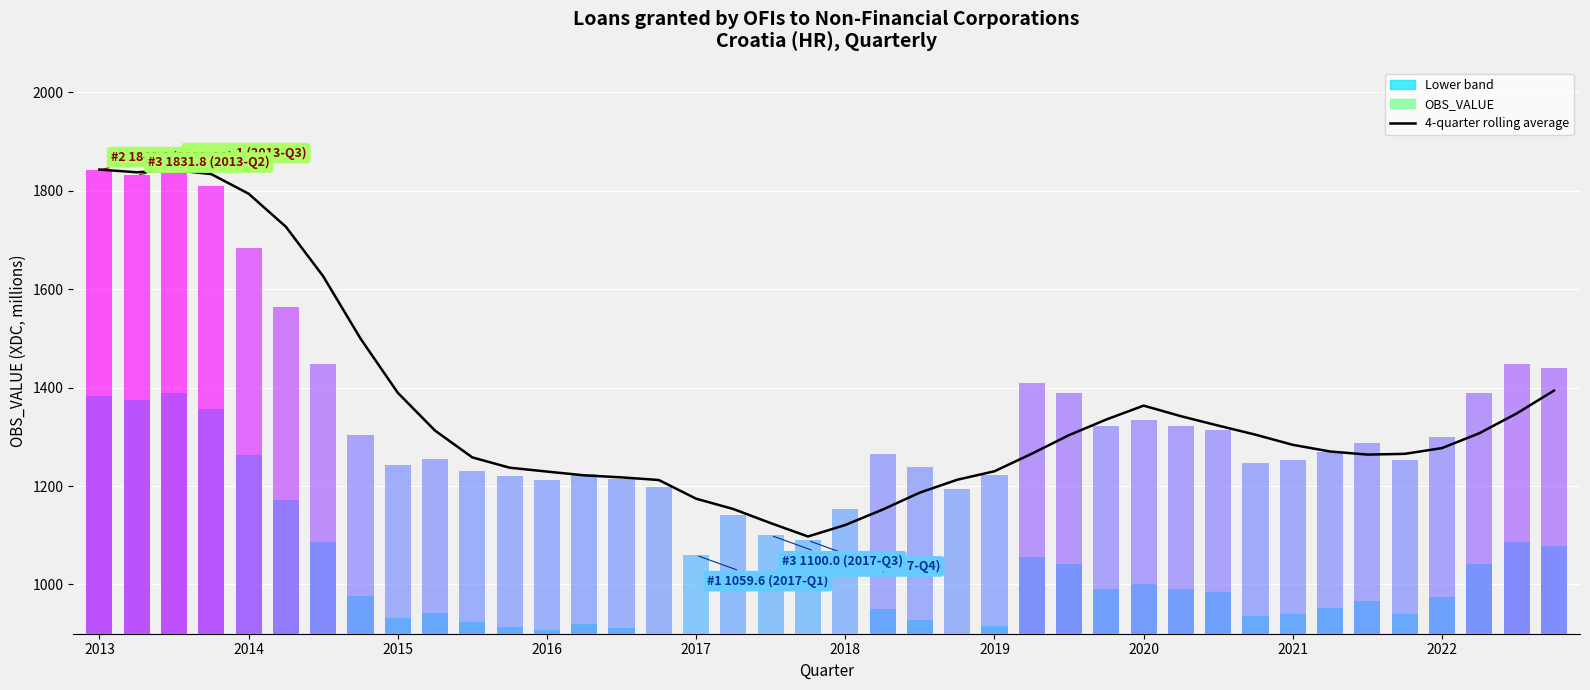

Read the value at 19.

1097.5